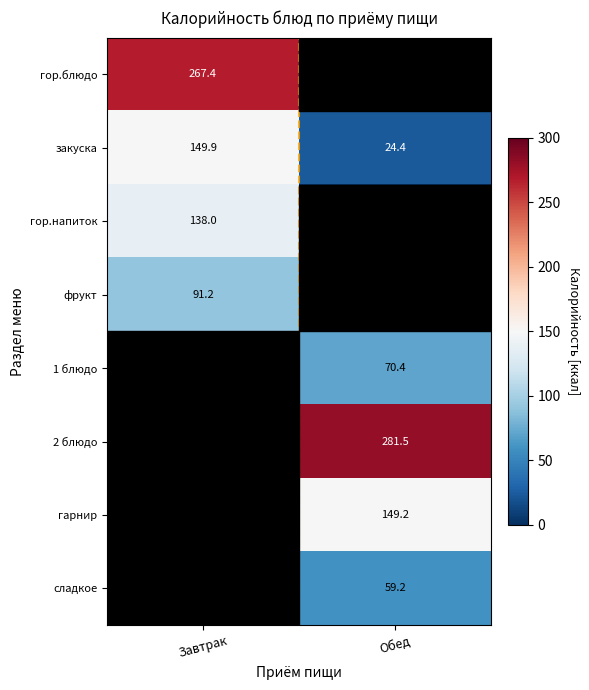

What is the total value across all series at Завтрак?

646.5